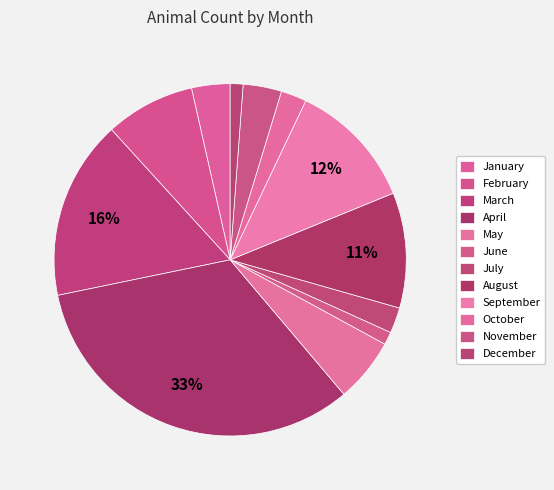

Count the number of slices in the pie.

12